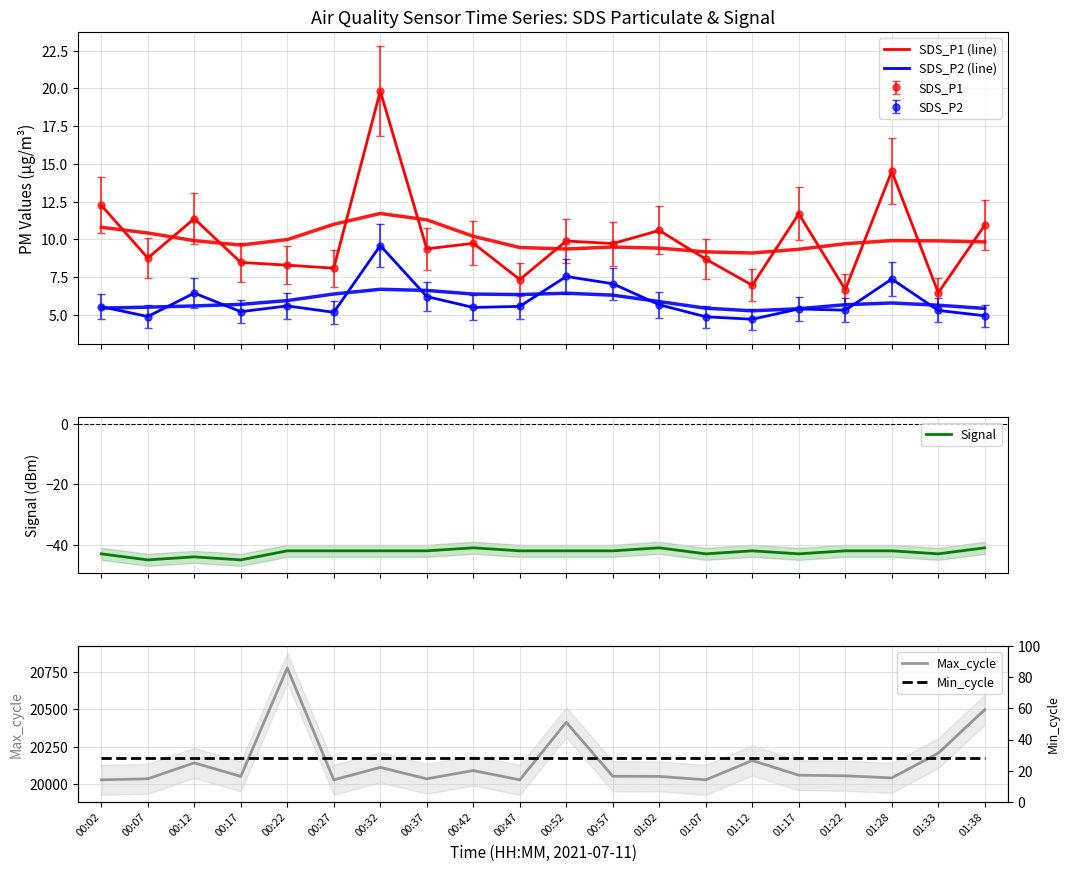

At which category does Signal reach its first local valley?

00:07